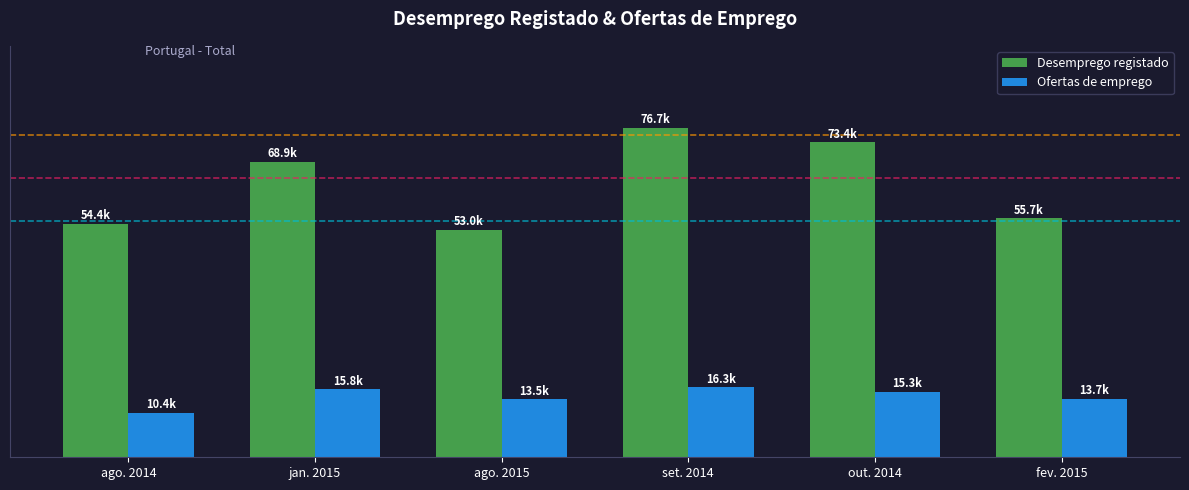

List the series in order of their overall mean, highest first.

Desemprego registado, Ofertas de emprego